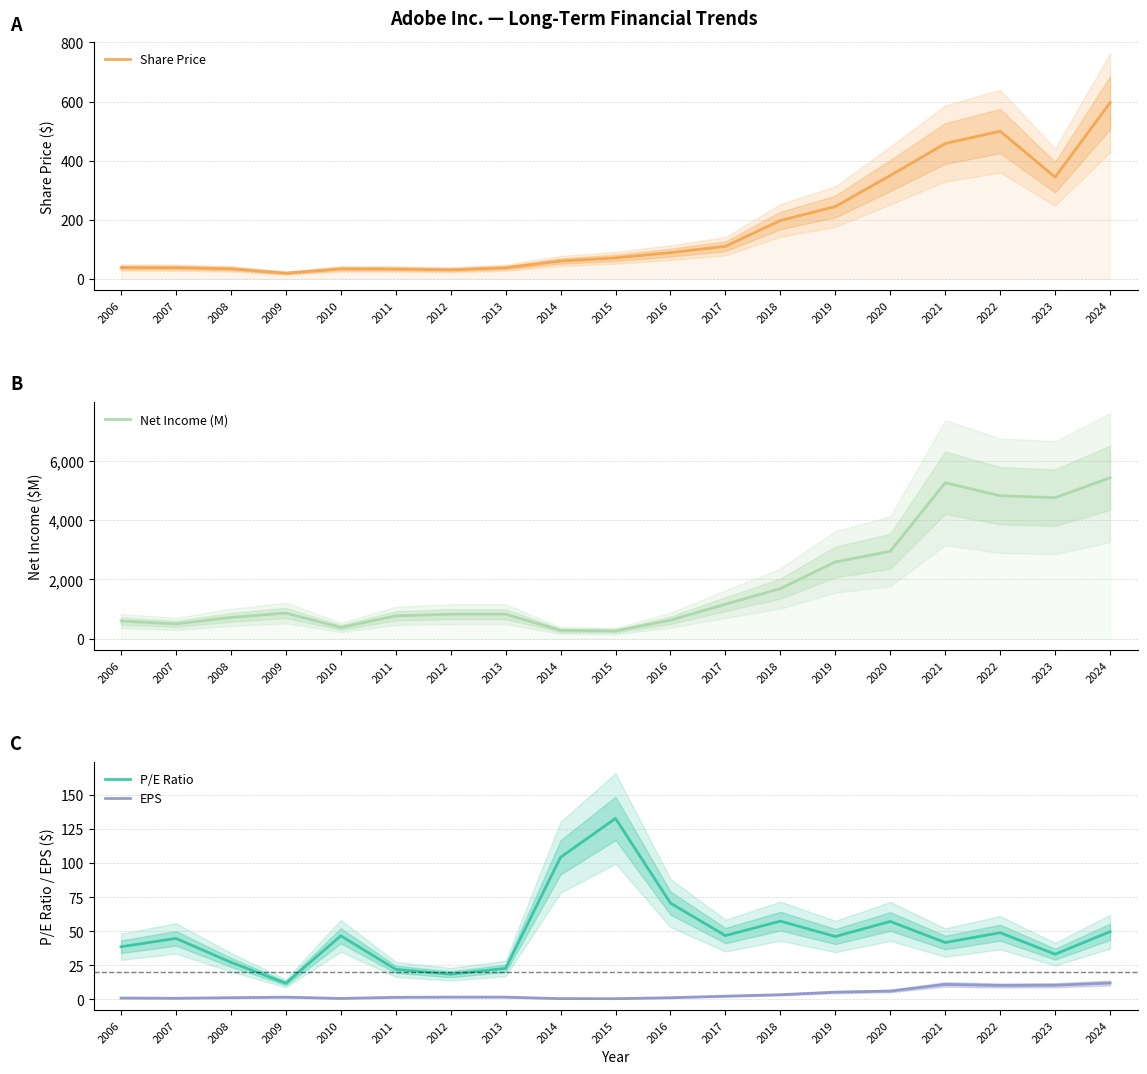

In EPS, how many points are higher than both neighbors (excluding endpoints)?

3